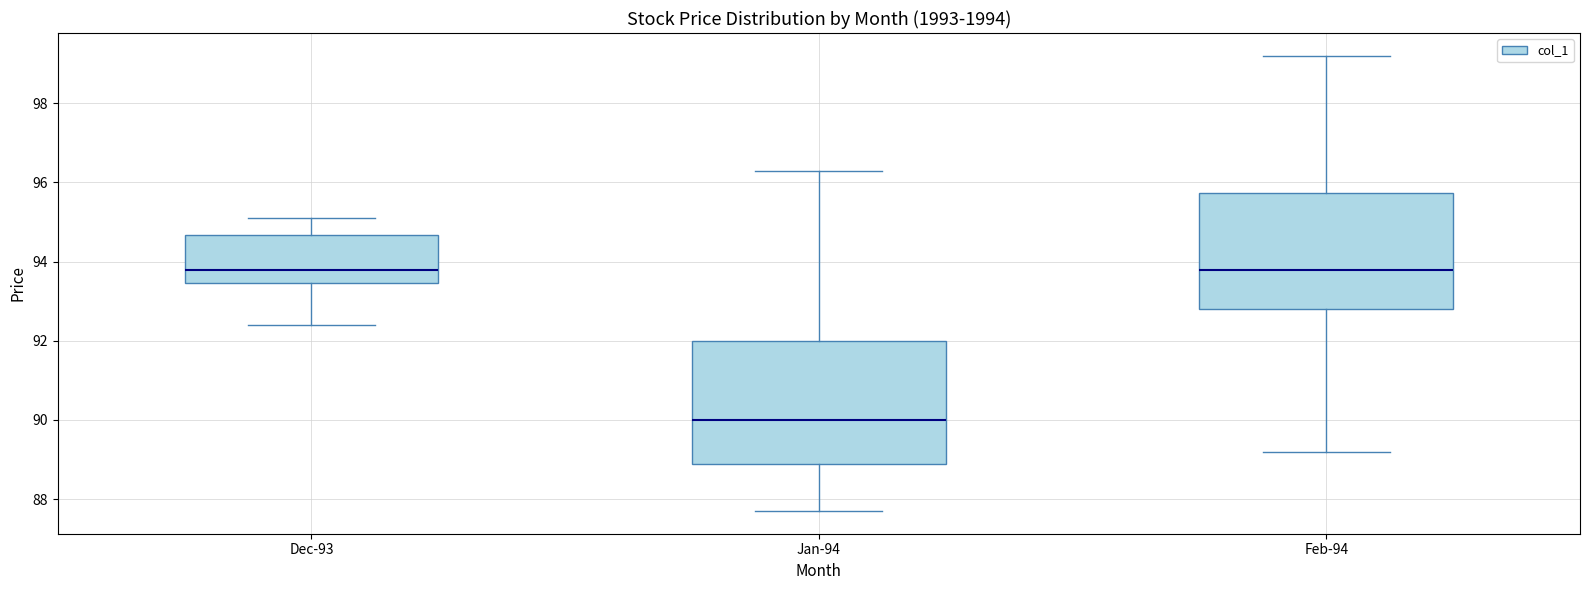

Reading left to right, read every box against the y-axis: the position of its median line, the range the box covers, and the ends of its whiskers. The values are not printed on the chart, so give them approximately, as read against the axis.

Dec-93: median 93.8, box 93.4 to 94.6, whiskers 92.4 to 95.2
Jan-94: median 90.0, box 88.8 to 92.0, whiskers 87.8 to 96.4
Feb-94: median 93.8, box 92.8 to 95.8, whiskers 89.2 to 99.2